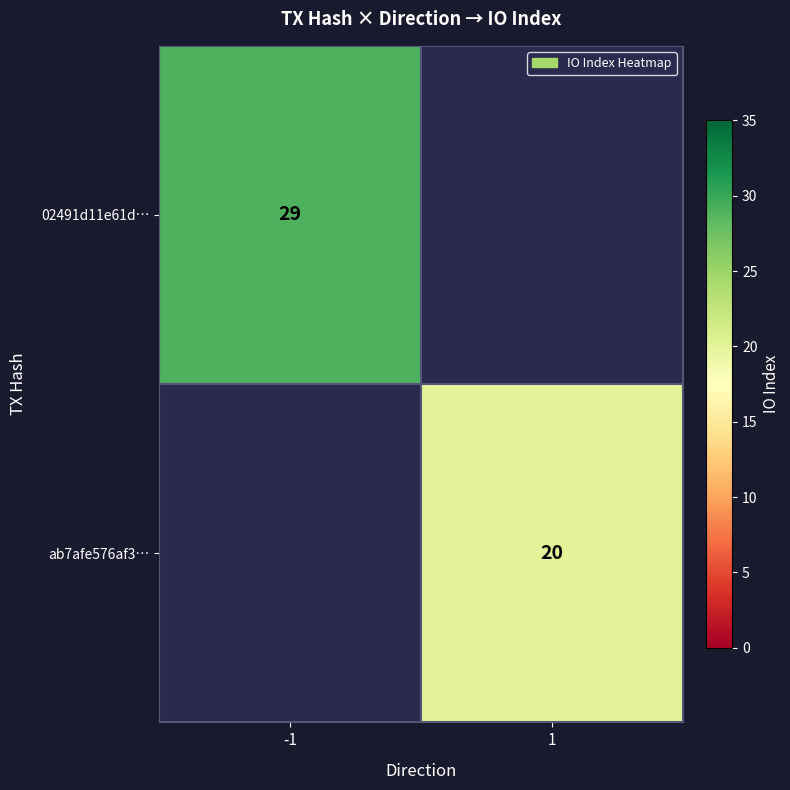

The value of 02491d11e61d… at -1 is 29. True or false?

True